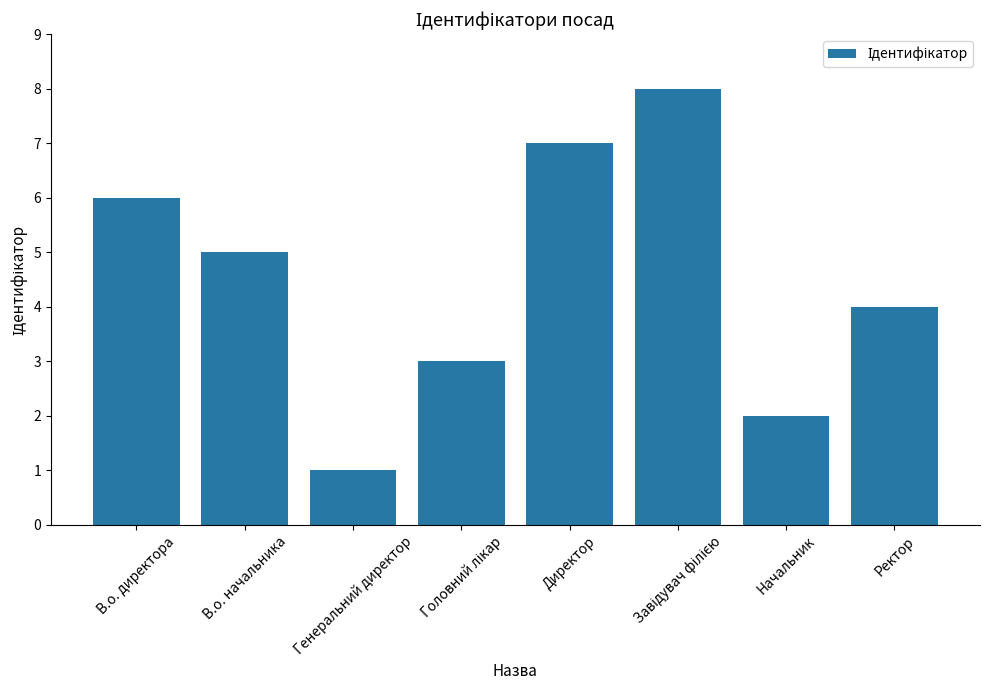

Reading left to right, transcribe all the data shown in this chart.

6	5	1	3	7	8	2	4